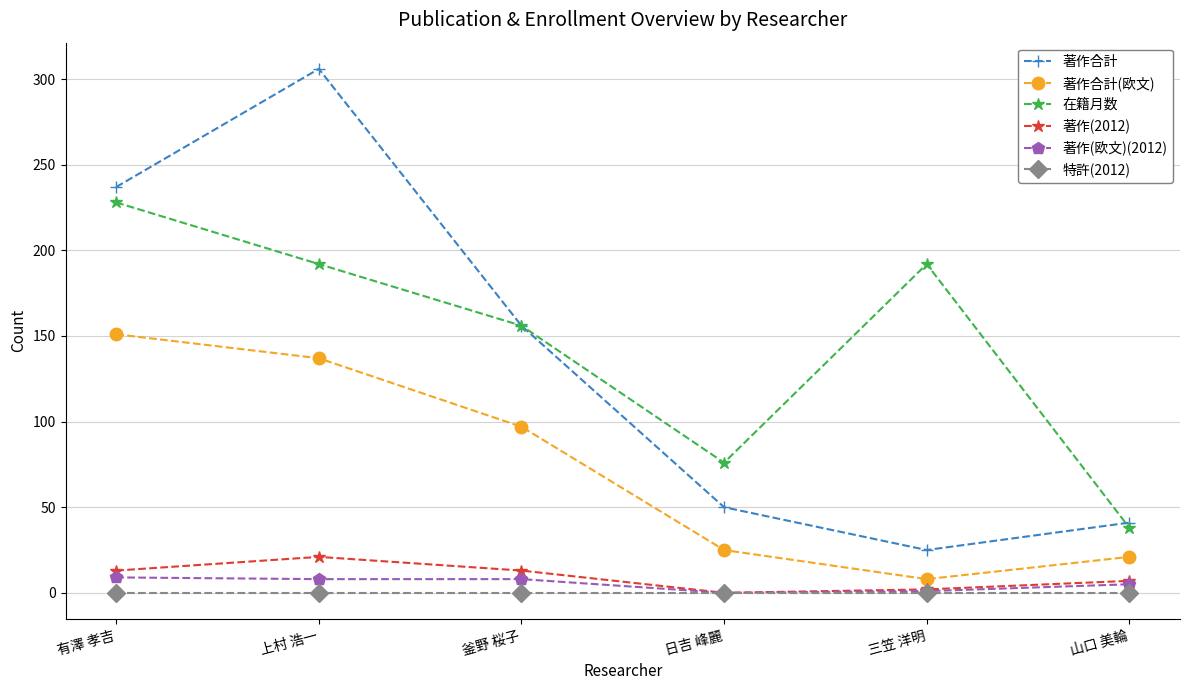

What is the total value across all series at 上村 浩一?

664